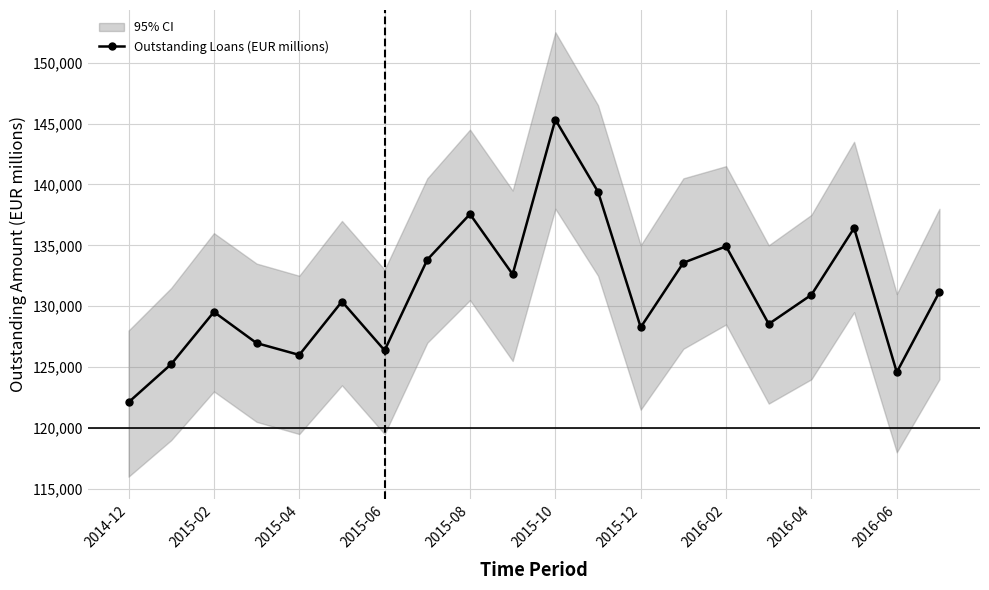

What is the difference between the values at 2014-12 and 17?

14307